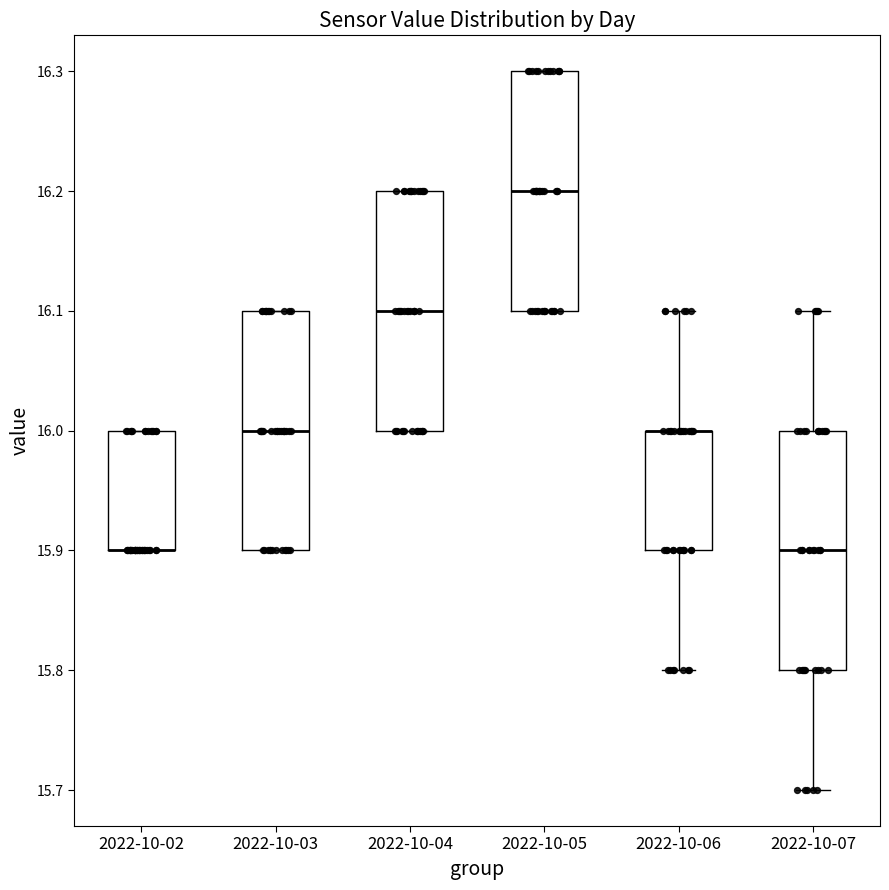

Where does the upper whisker of the box for 2022-10-07 end on the y-axis? The values are not printed on the chart, so give them approximately, as read against the axis.

16.1